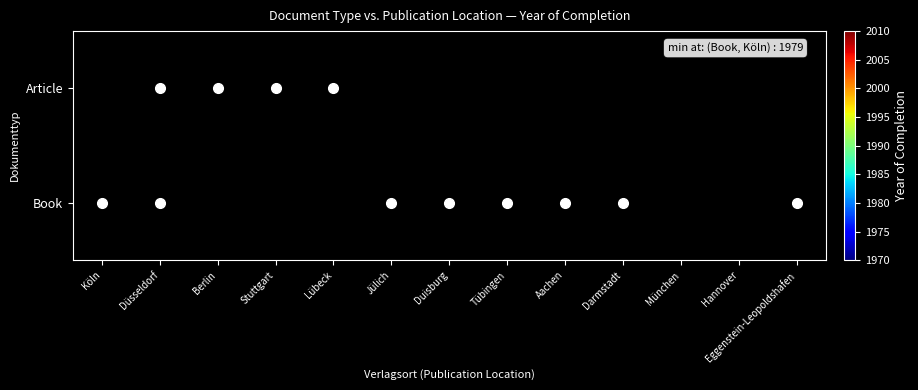

Reading right to left, transcribe all the data shown in this chart.

Article: Eggenstein-Leopoldshafen=0	Hannover=0	München=0	Darmstadt=0	Aachen=0	Tübingen=0	Duisburg=0	Jülich=0	Lübeck=2003	Stuttgart=1987	Berlin=1983	Düsseldorf=1982	Köln=0
Book: Eggenstein-Leopoldshafen=1980	Hannover=0	München=0	Darmstadt=1991	Aachen=1984	Tübingen=1982	Duisburg=1981	Jülich=1979	Lübeck=0	Stuttgart=0	Berlin=0	Düsseldorf=1989	Köln=1979